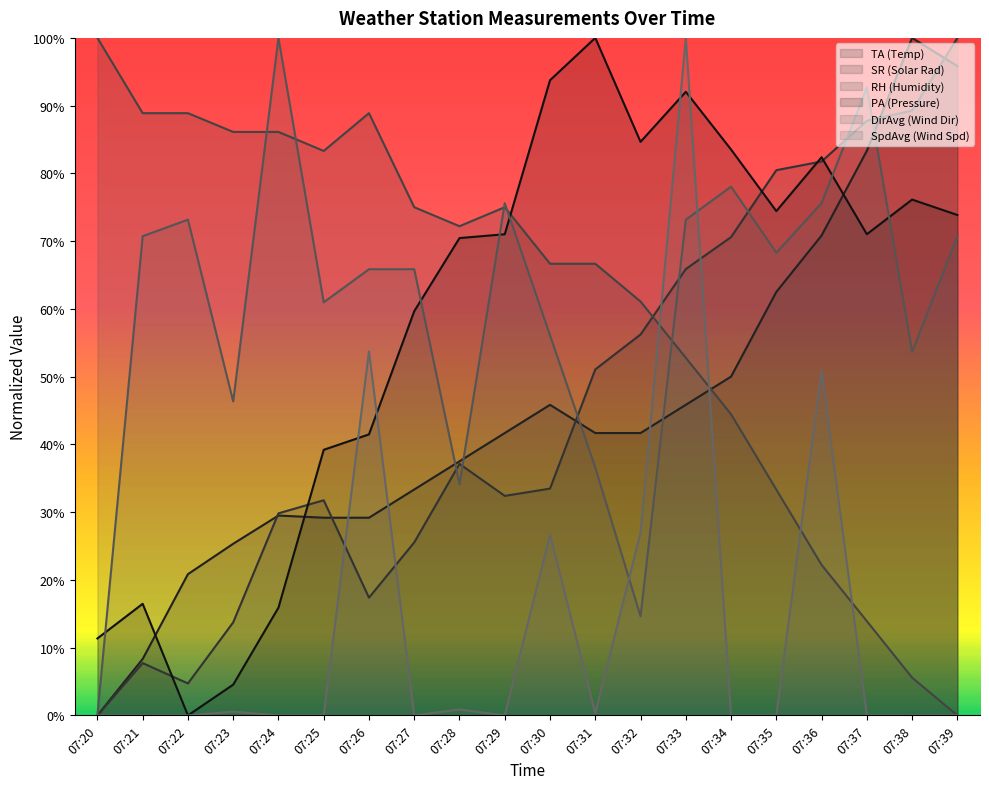

How many interior local peaks does the SR series have?

3